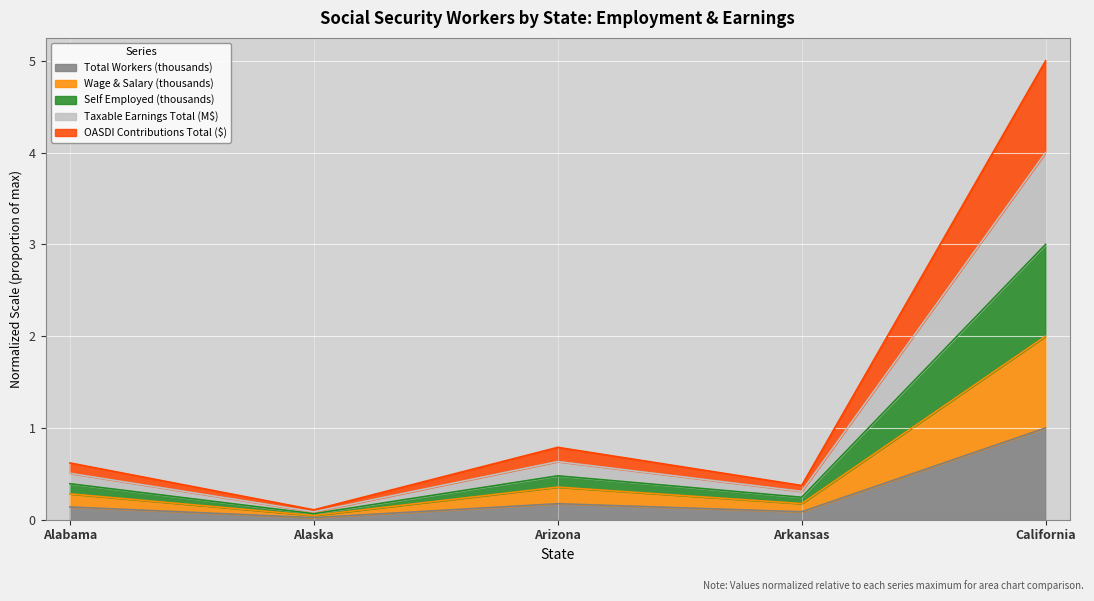

How many interior local valleys does the Taxable Earnings Total (M$) series have?

2